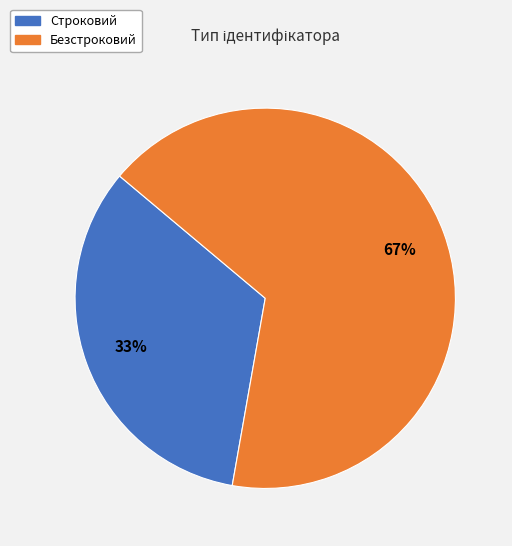

How many slices are in this pie chart?

2